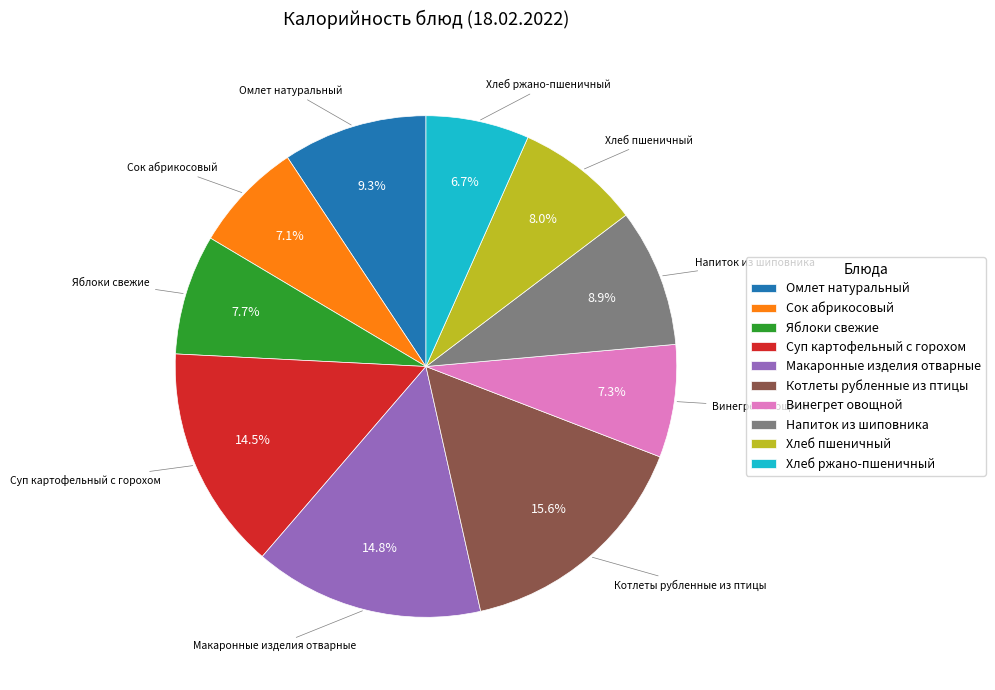

Count the number of slices in the pie.

10